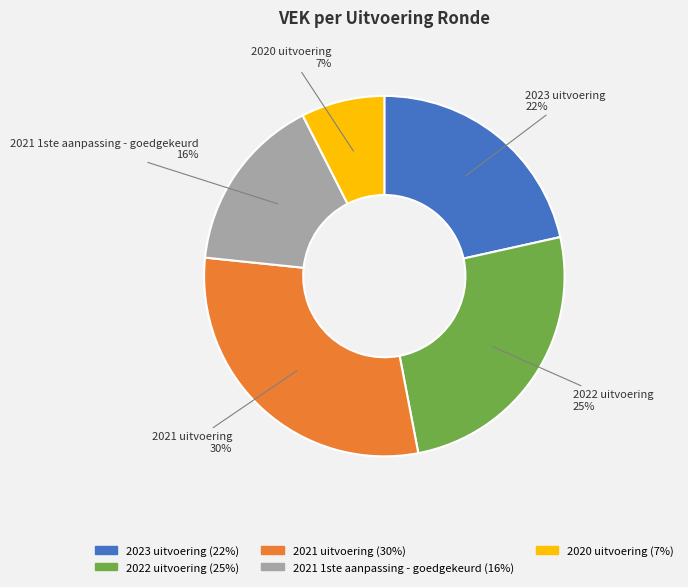

Does any single category account for the majority?

No